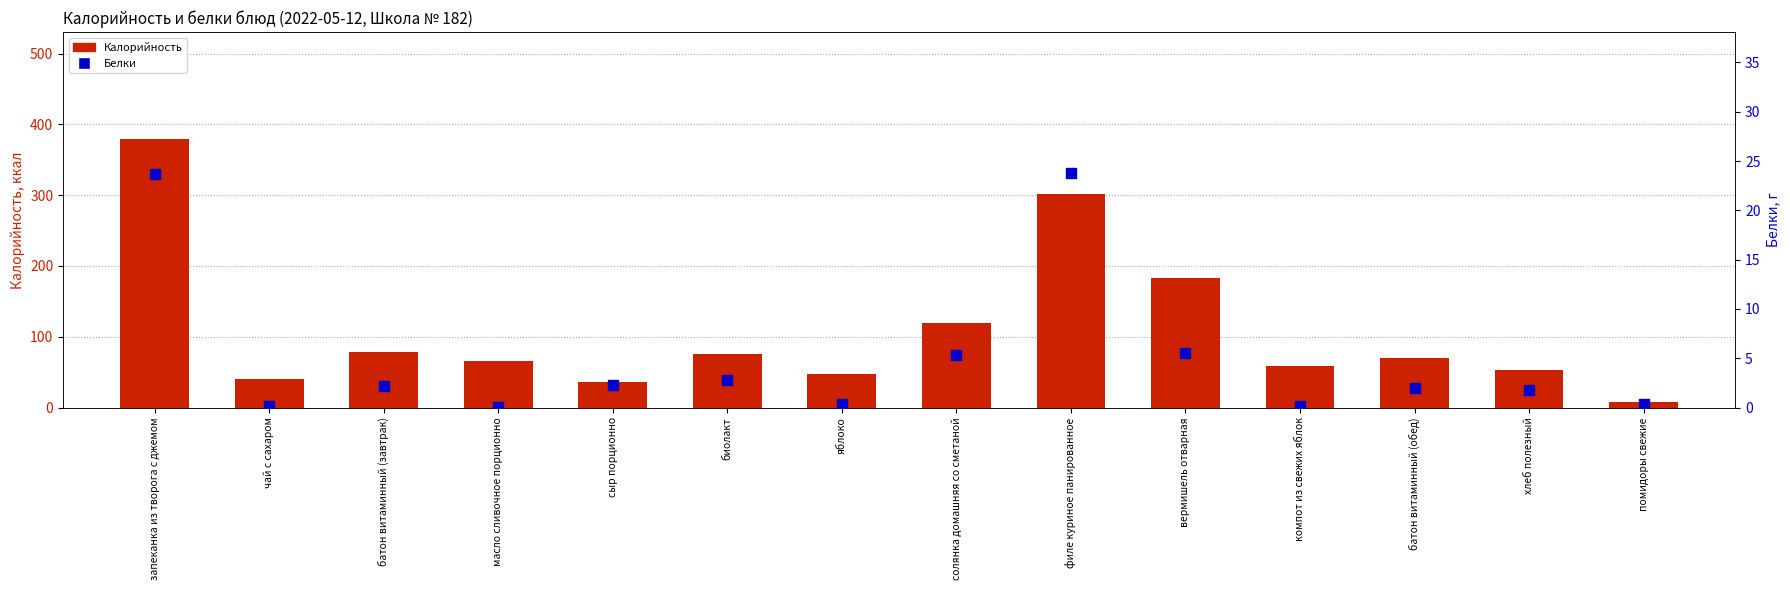

Which series reaches the minimum Y coordinate?

Белки